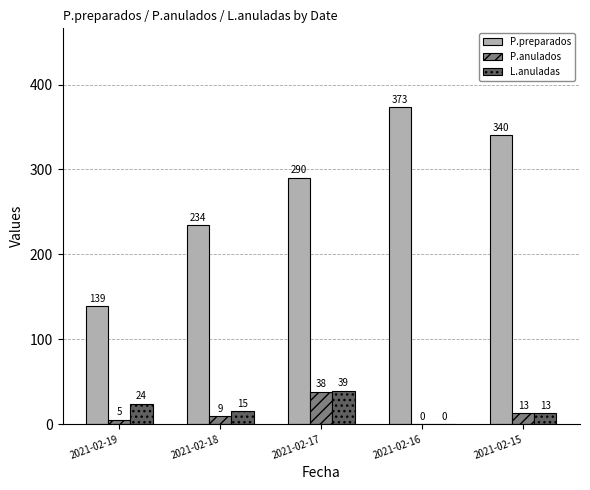

What are all the series names shown in the legend?

P.preparados, P.anulados, L.anuladas